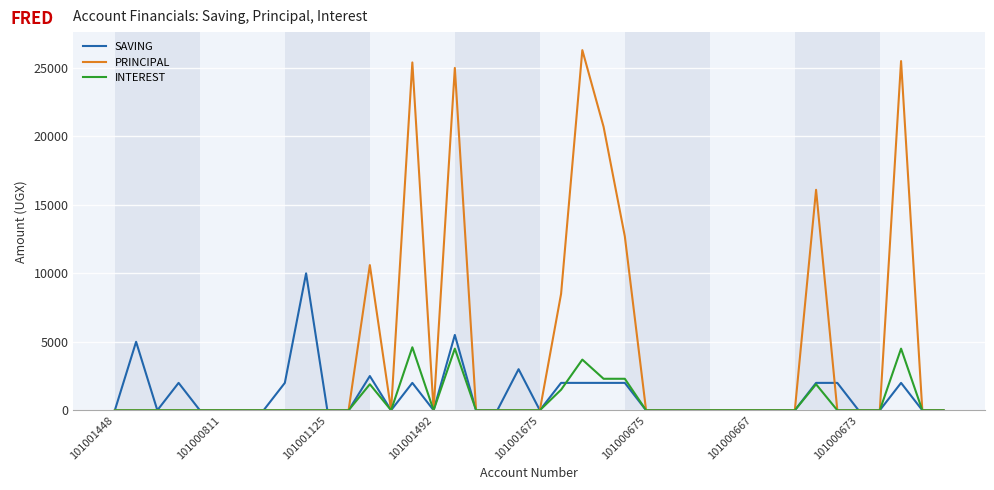

Which series has the largest total across all categories?

PRINCIPAL